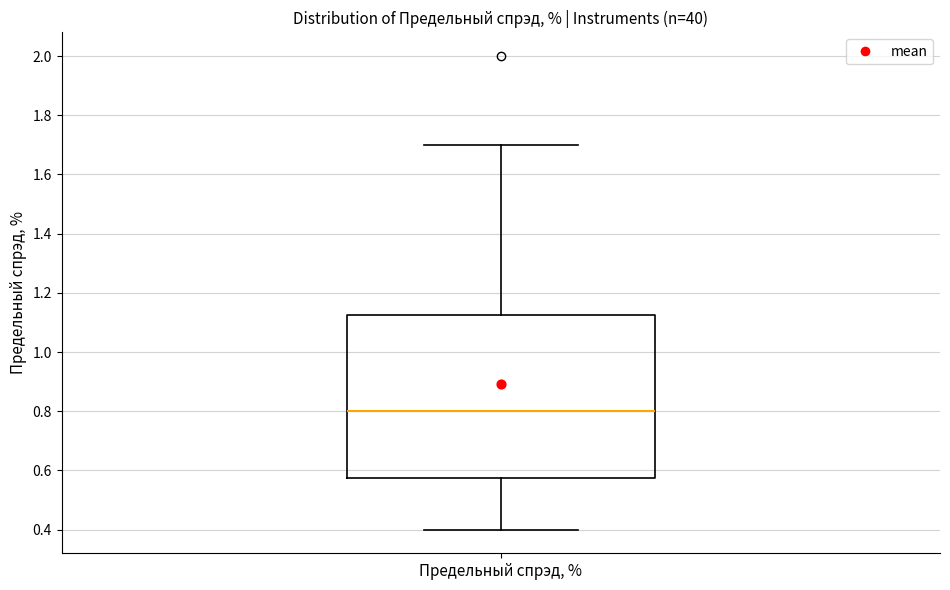

Transcribe this box plot: give where the median line is, the range the box spans, and where the two whiskers end, as read against the y-axis. The values are not printed on the chart, so give them approximately, as read against the axis.

median 0.80, box 0.58 to 1.12, whiskers 0.40 to 1.70